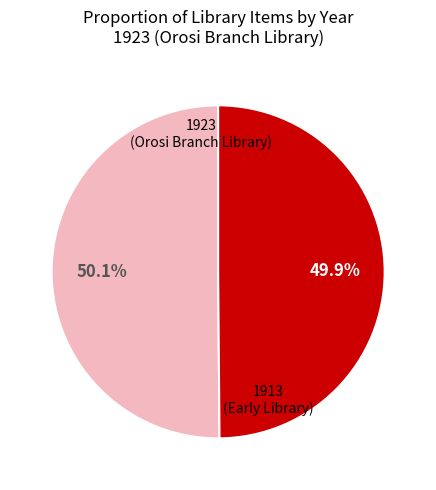

Is there any slice that represents more than half of the pie?

Yes